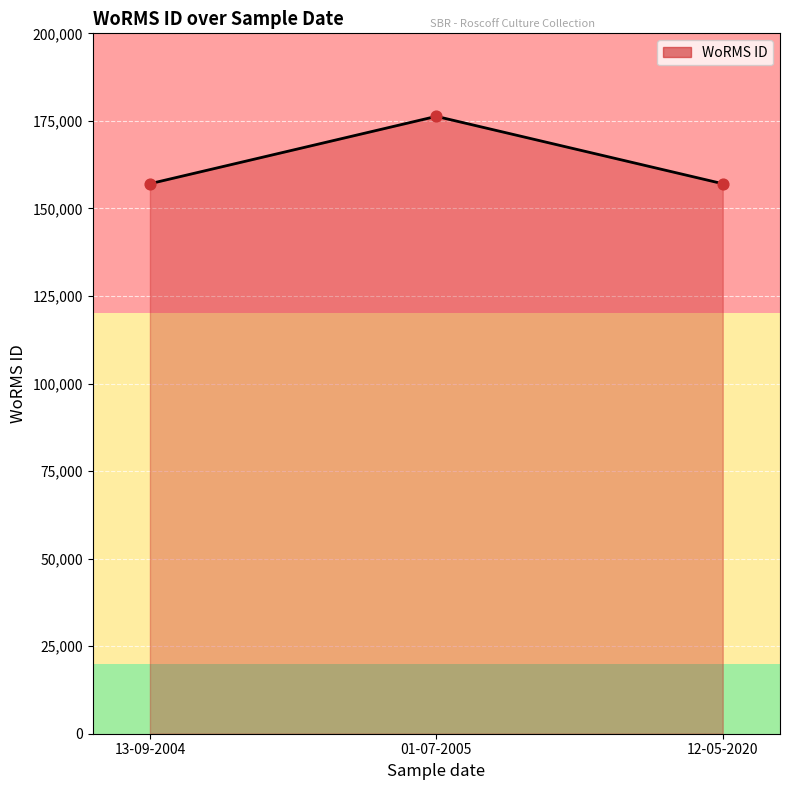

What is the change in value from 01-07-2005 to 12-05-2020?

-19235